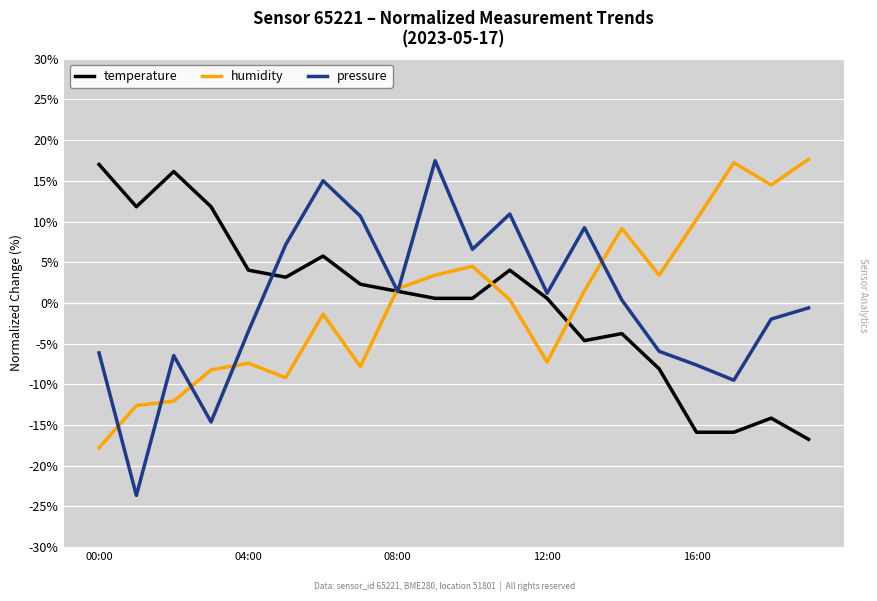

In humidity, how many points are lower than both neighbors (excluding endpoints)?

5